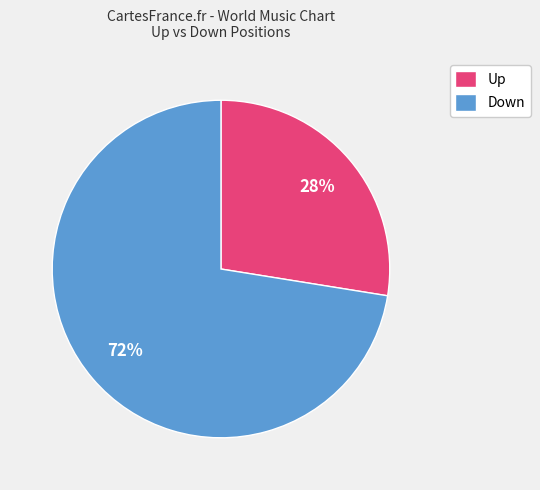

Rank the categories by value from highest to lowest.

Down, Up